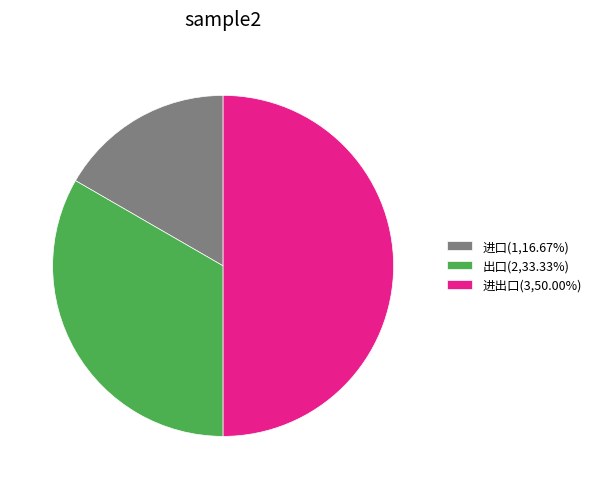

Which category has the biggest portion of the pie?

进出口